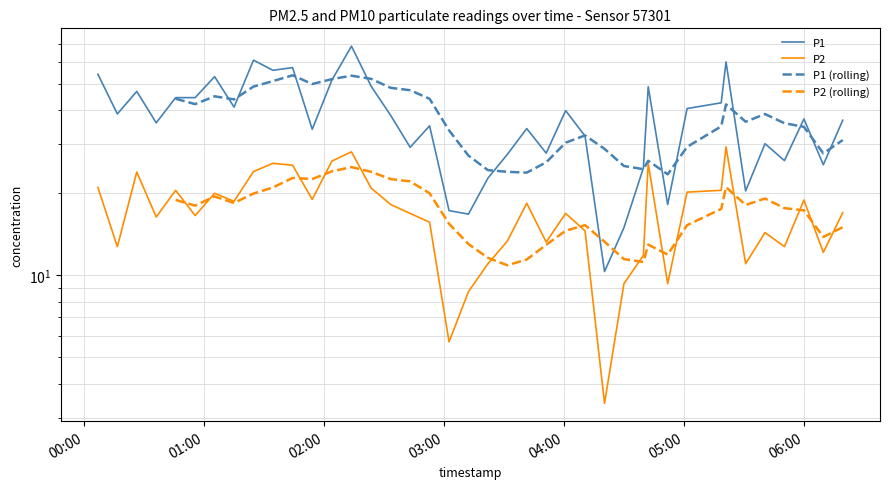

Does the chart have visible grid lines?

Yes